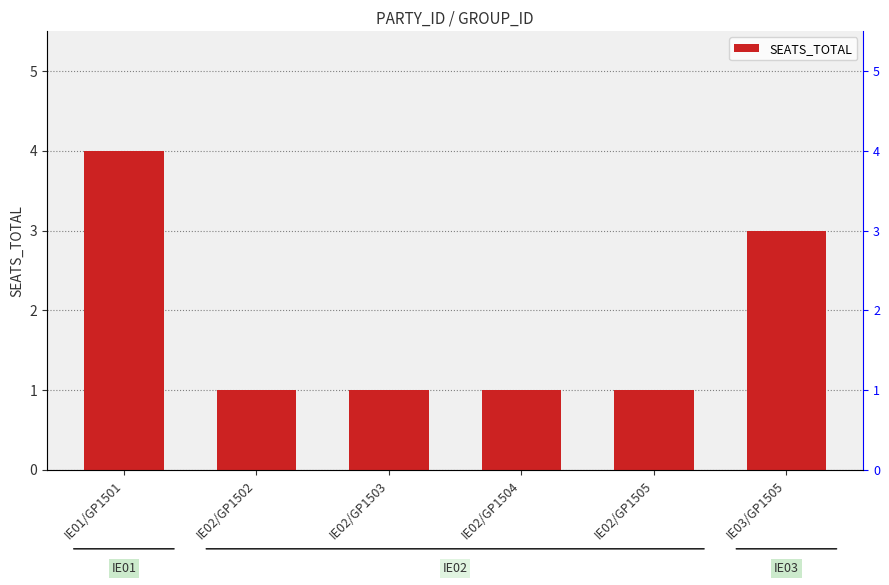

List the labels in order of value, largest first.

IE01/GP1501, IE03/GP1505, IE02/GP1502, IE02/GP1503, IE02/GP1504, IE02/GP1505